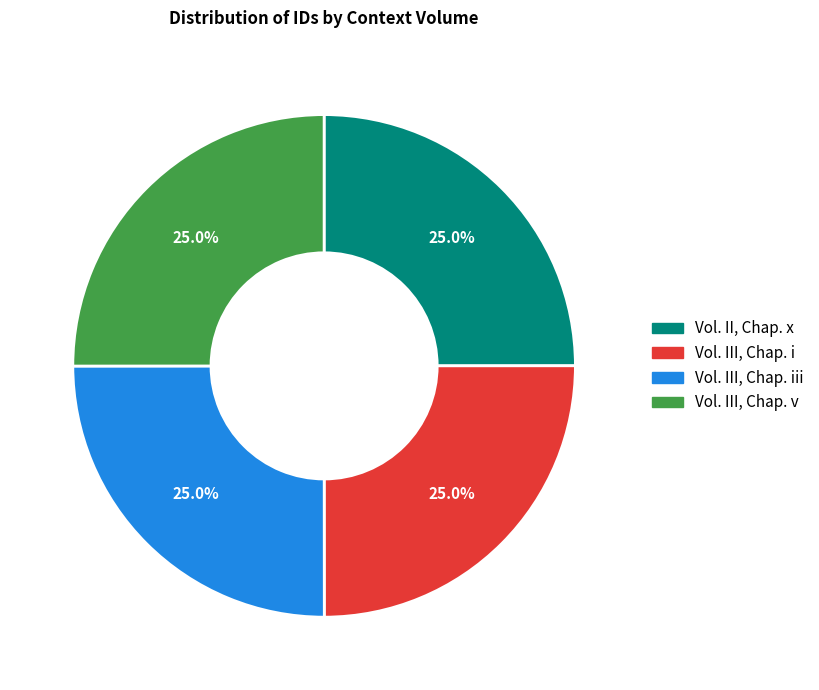

Is there any slice that represents more than half of the pie?

No